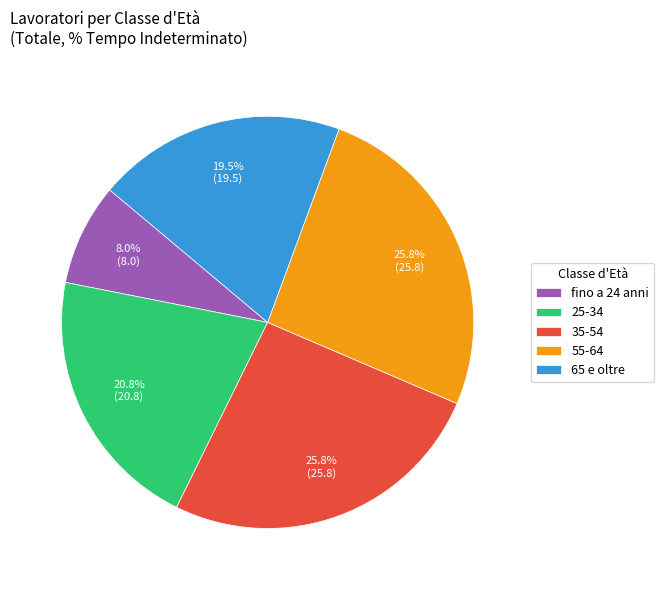

Which category has the smallest portion of the pie?

fino a 24 anni